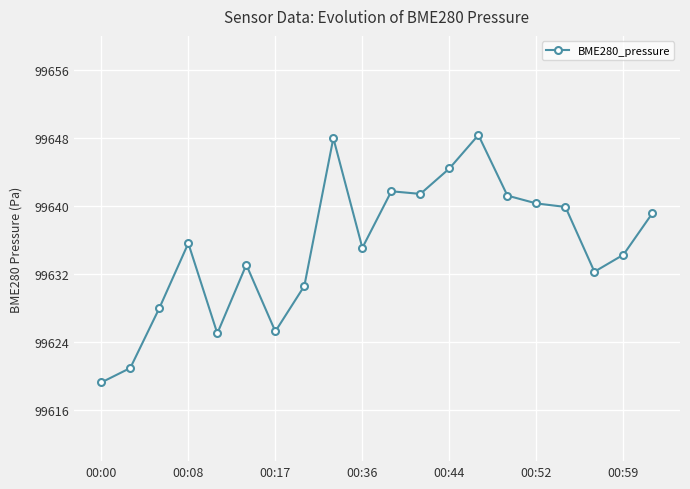

What is the greatest value displayed?

99648.3